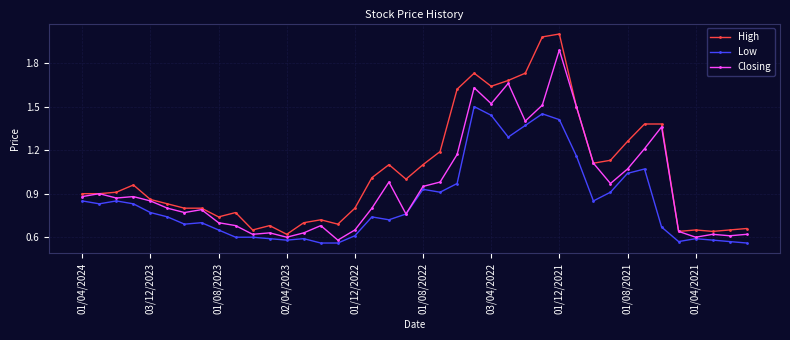

True or false: Closing has more than 0 points higher than both neighbors.

True